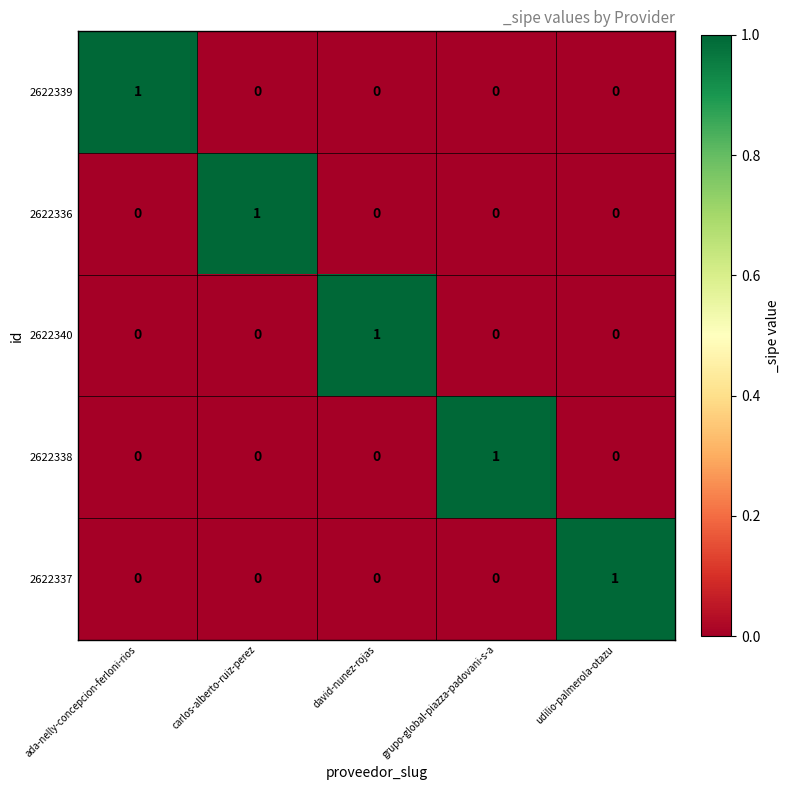

How many values in 2622339 are above zero?

1